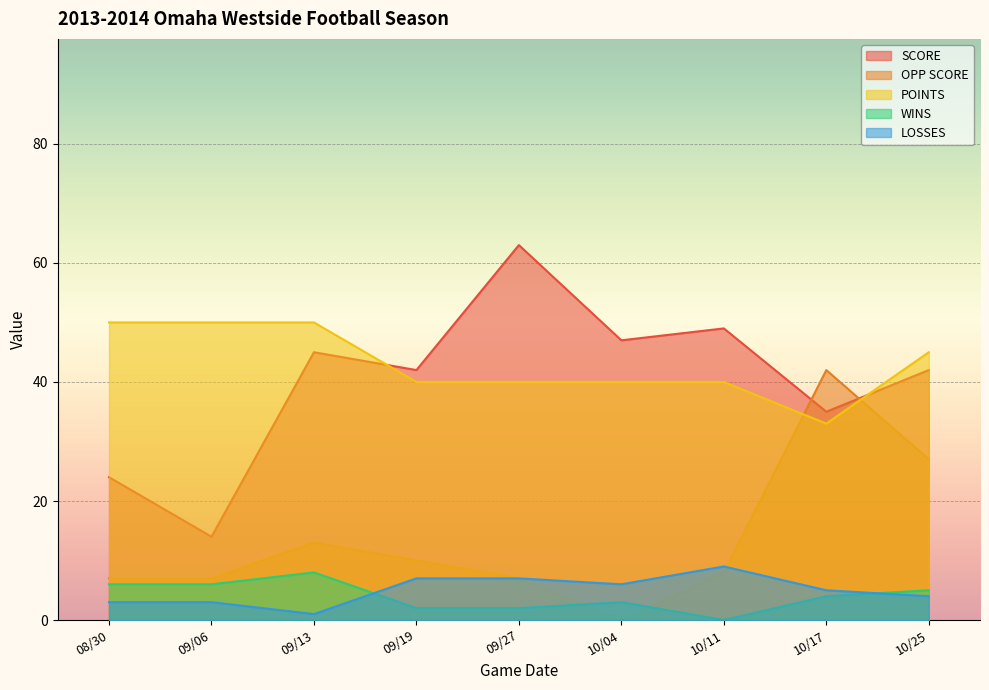

At which category is the sum across all series the highest?

10/25